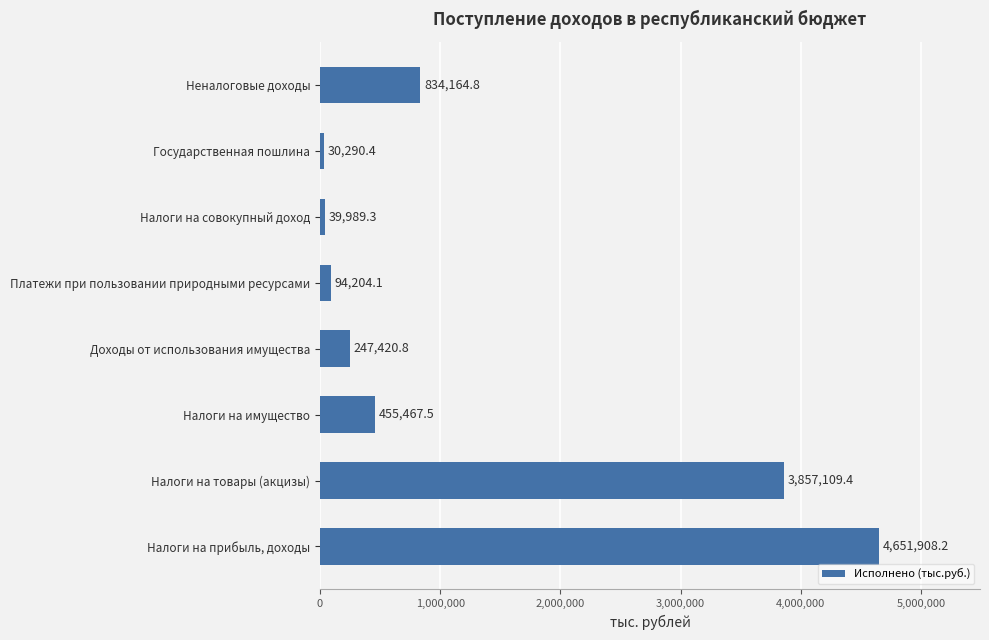

How many data points are less than 455467?

4